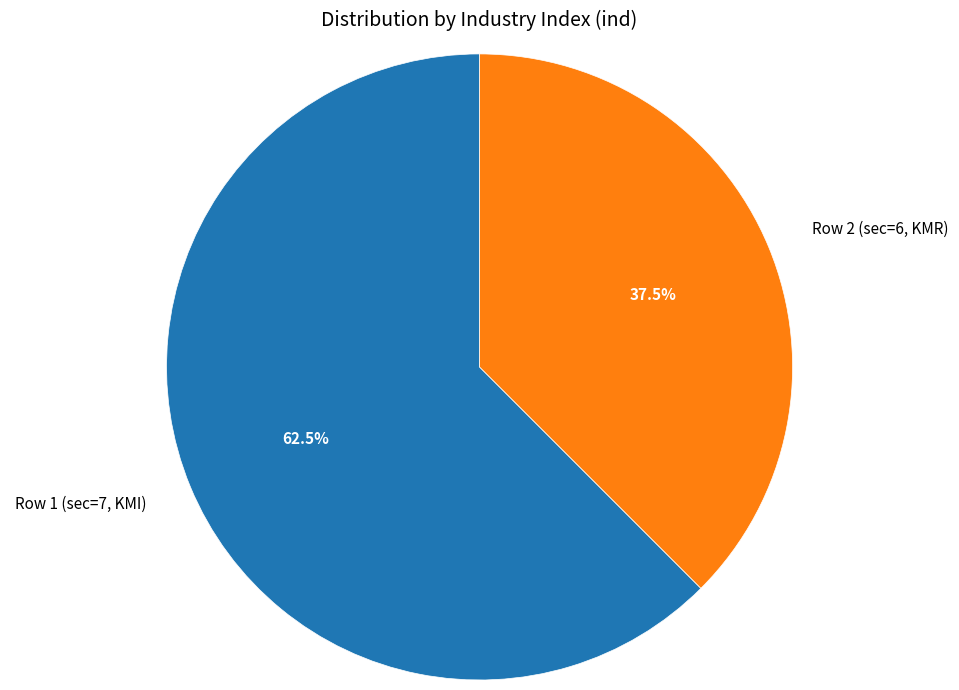

Which category has the biggest portion of the pie?

Row 1 (sec=7, KMI)